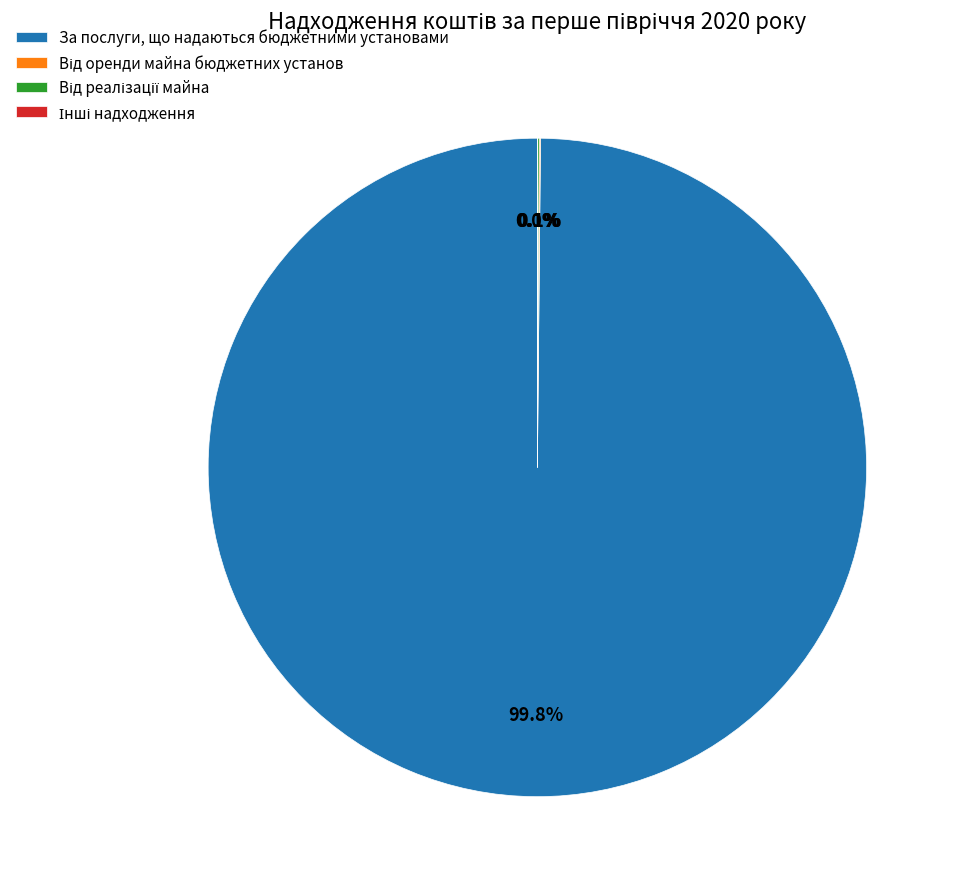

Which slice is the largest?

За послуги, що надаються бюджетними установами